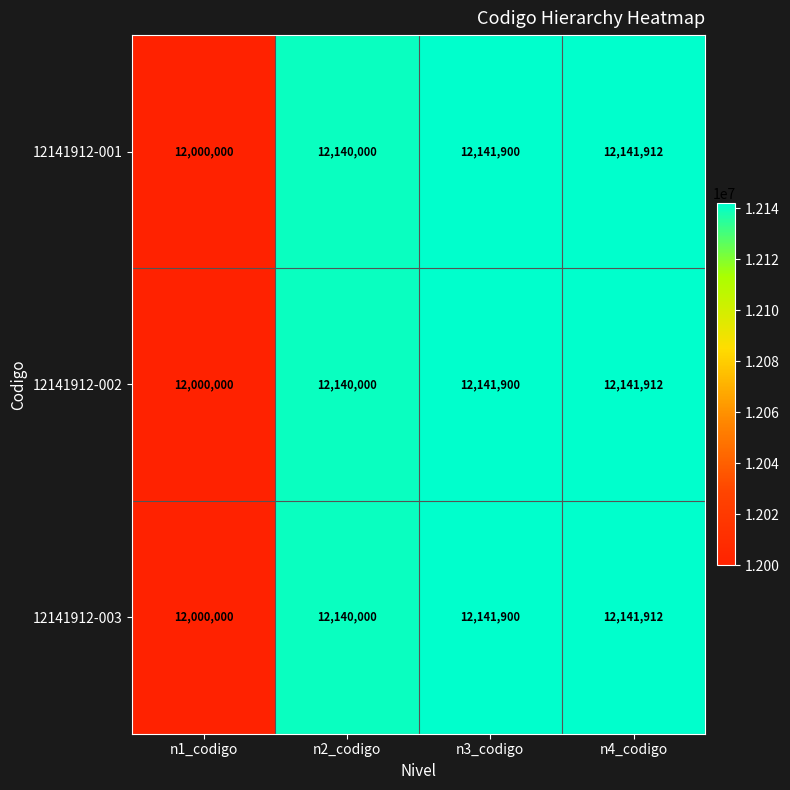

What is the sum of all 12141912-002 values?

48423812